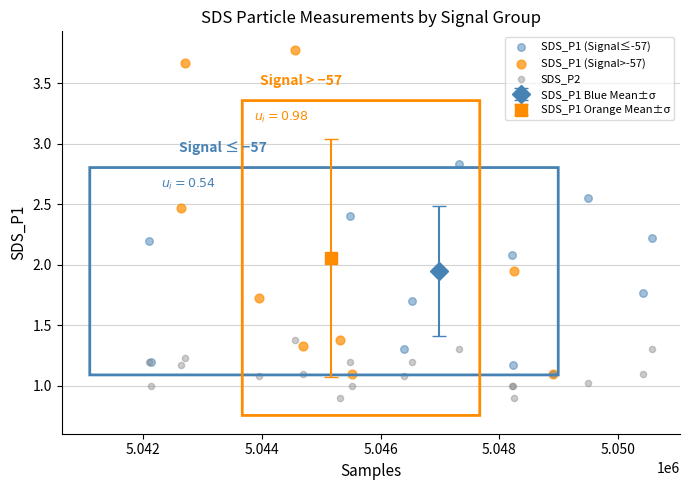

Which series contains the highest Y value?

SDS_P1 (Signal>-57)